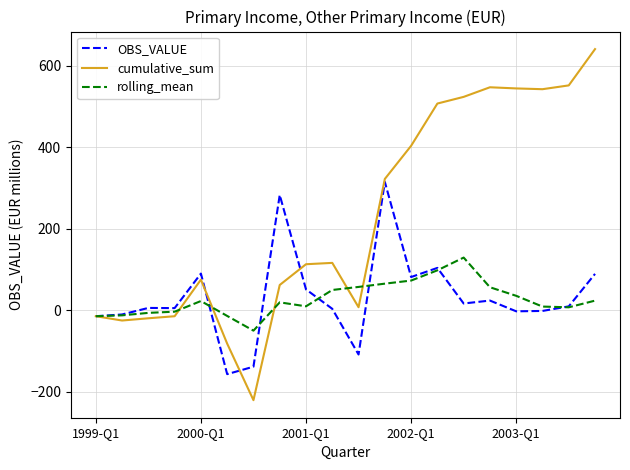

Rank the series by their maximum value, from lowest to highest.

rolling_mean, OBS_VALUE, cumulative_sum